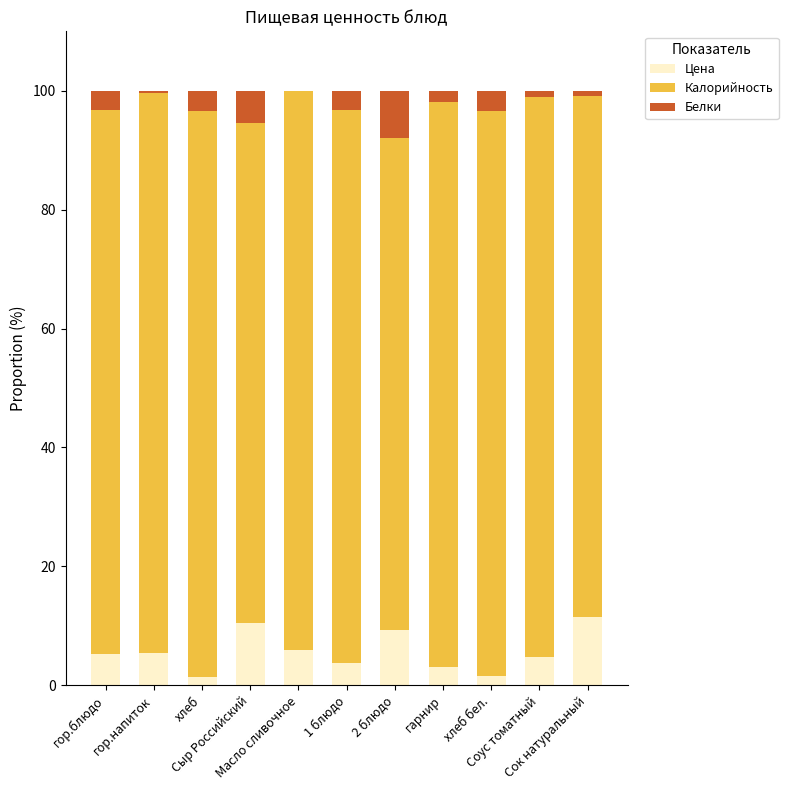

What is the sum of the Цена values at гор.напиток and хлеб?

6.8